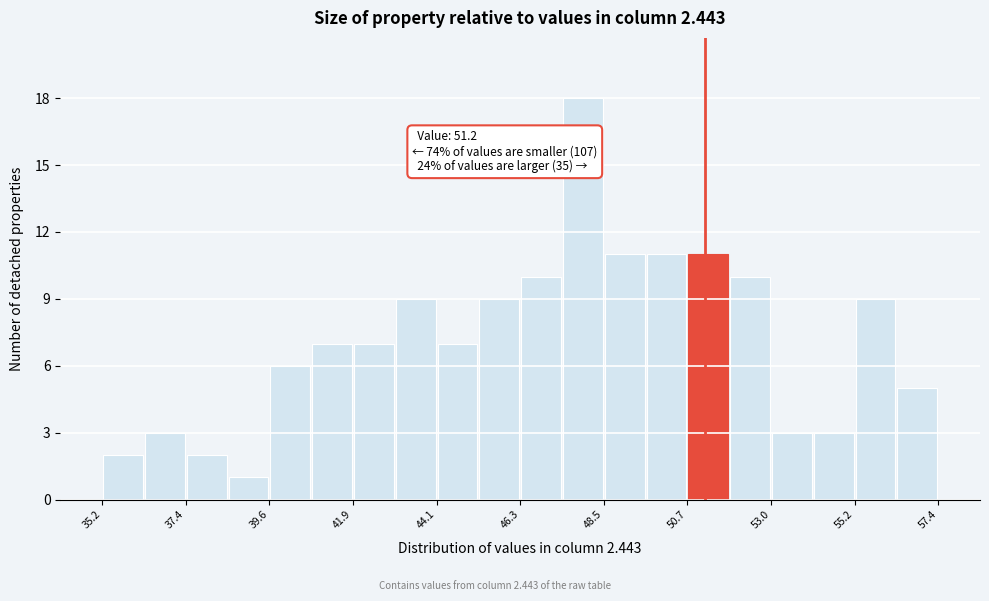

Around what value on the x-axis is the tallest bar? Give the approximate position of its centre, as read against the axis.

48.0